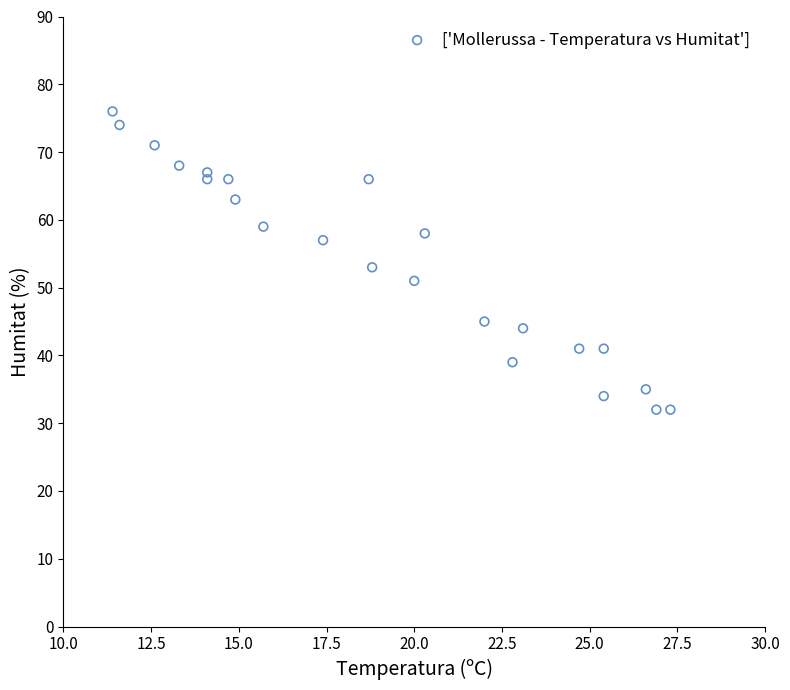

What Y value in the scatter plot is closest to 54?

53